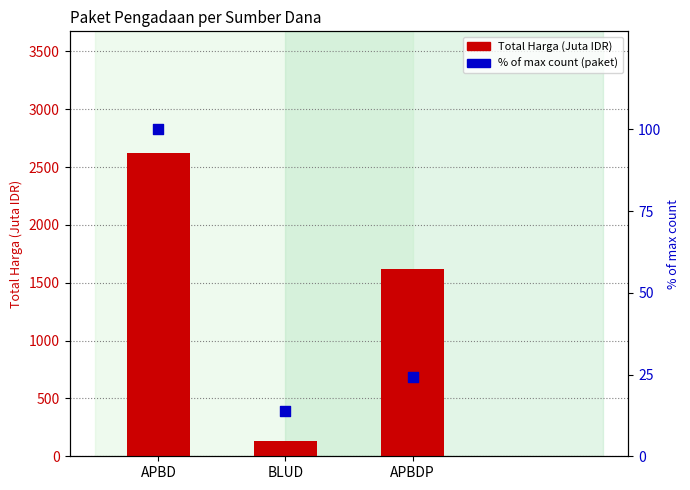

What is the total value across all series at BLUD?

143.6